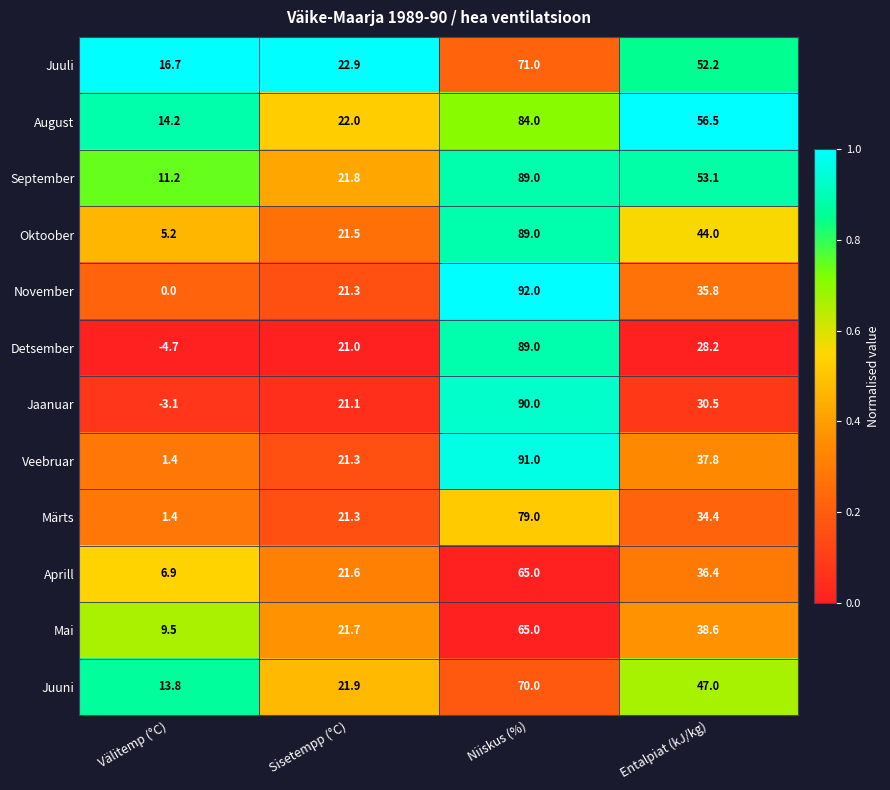

What is the approximate value of Veebruar at Niiskus (%)?

91.0